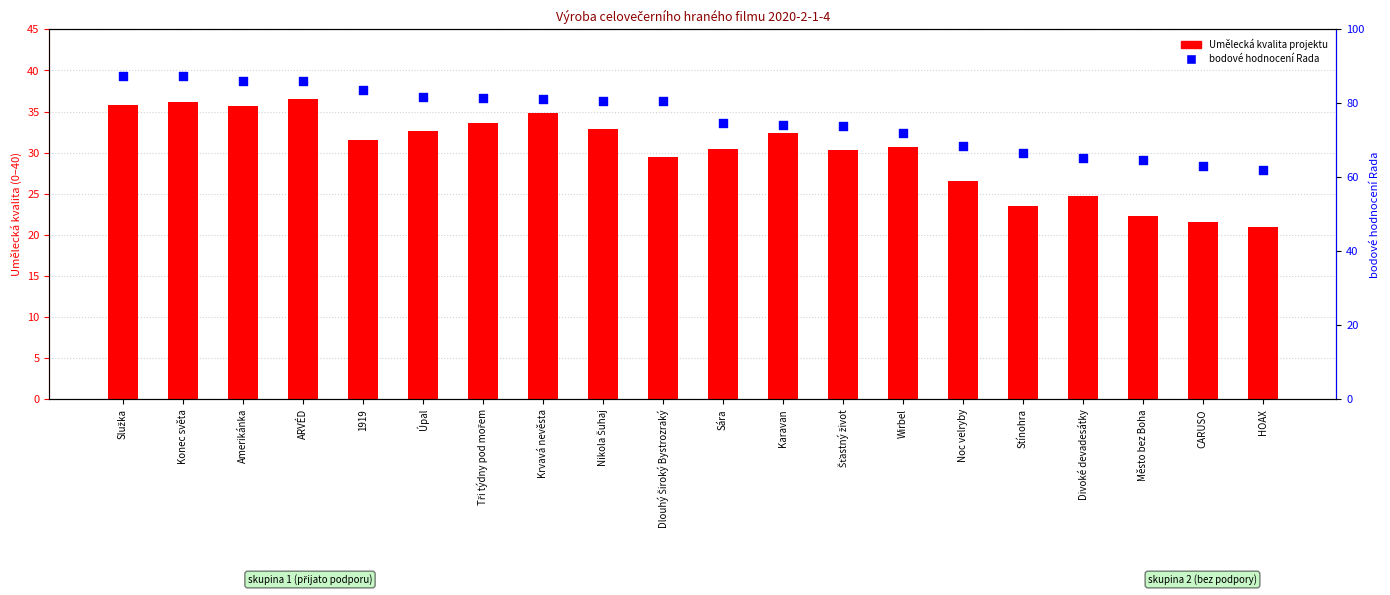

What are all the series names shown in the legend?

Umělecká kvalita projektu, bodové hodnocení Rada